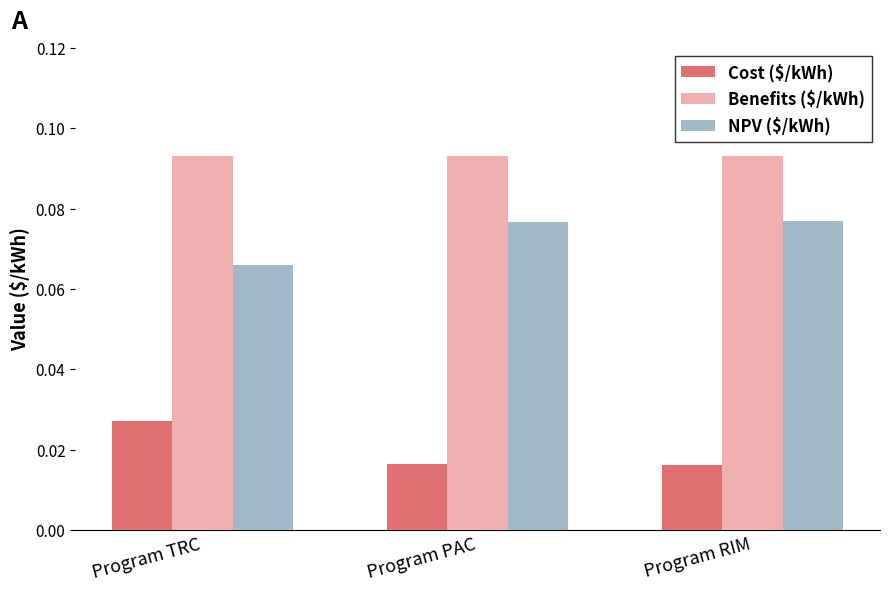

True or false: Benefits ($/kWh) has a value of 0.2 at Program TRC.

False